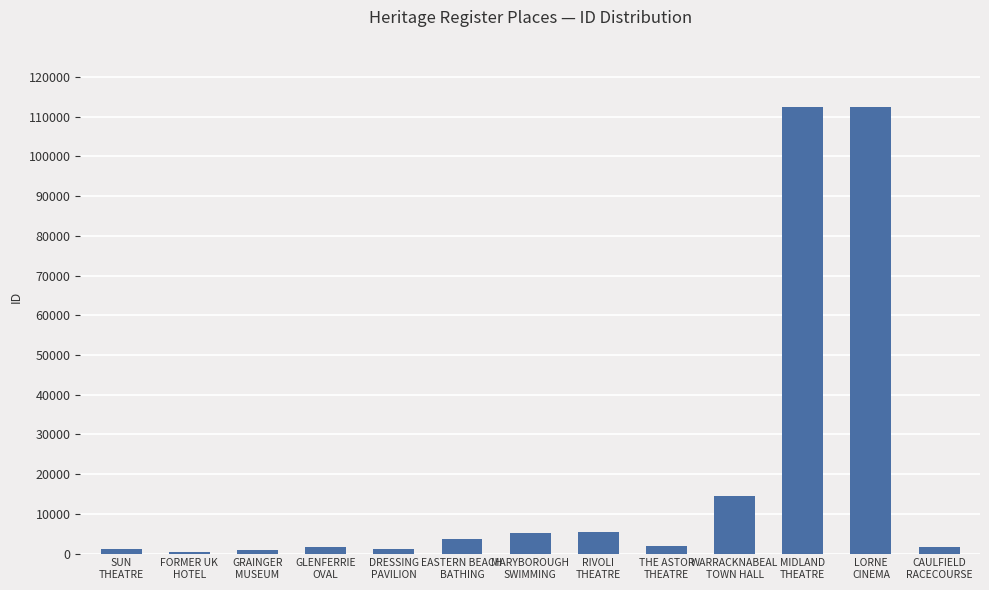

How many categories are shown in the chart?

13